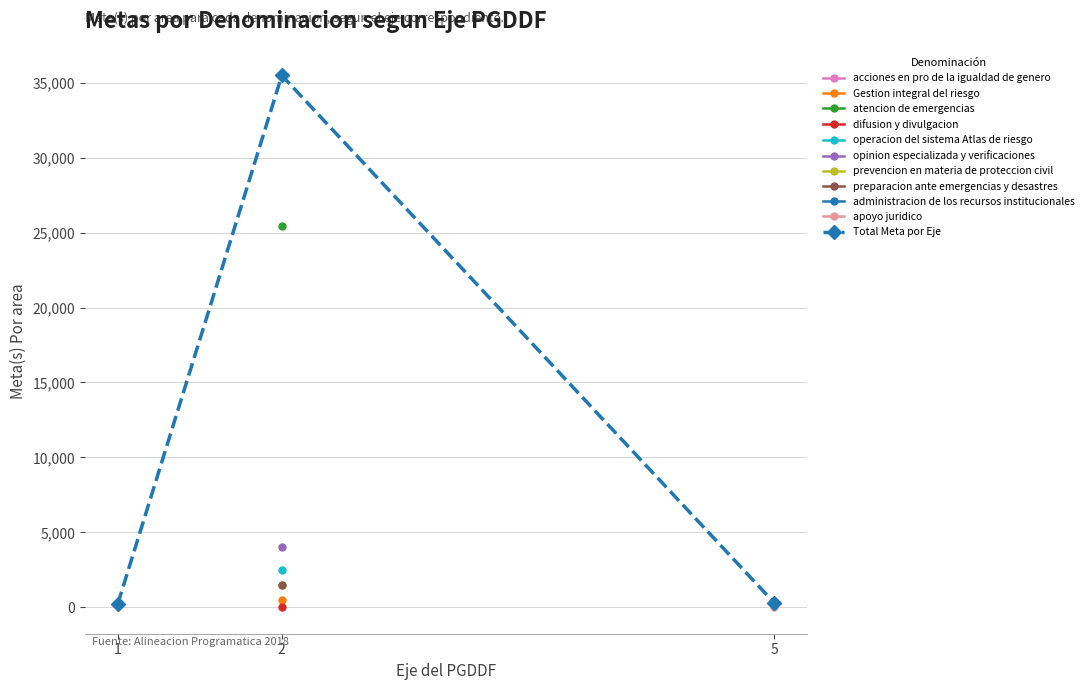

What is the value of the 2nd point from the left?

35482